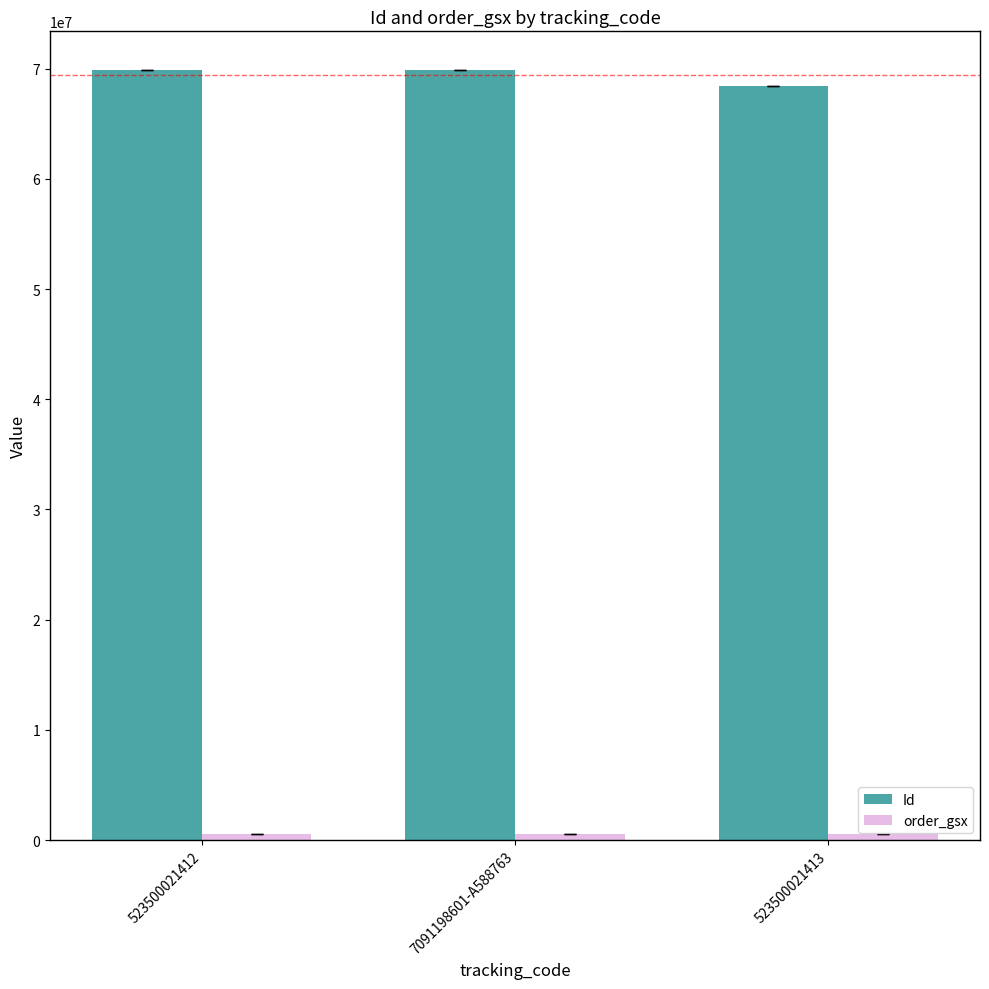

What is the minimum value for Id?

68404315.5